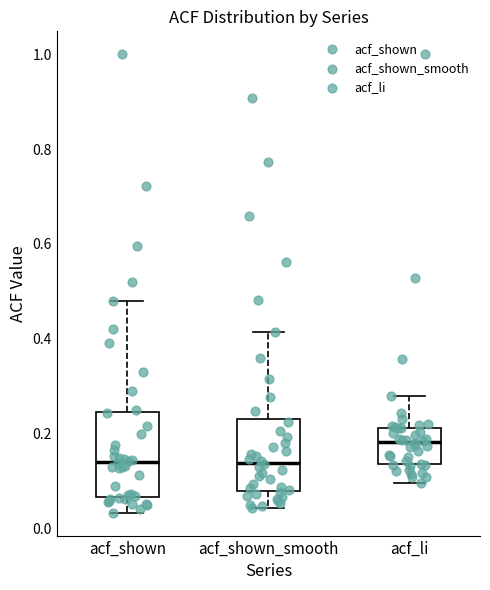

Which box is the tallest, from its lower edge to its upper edge?

acf_shown